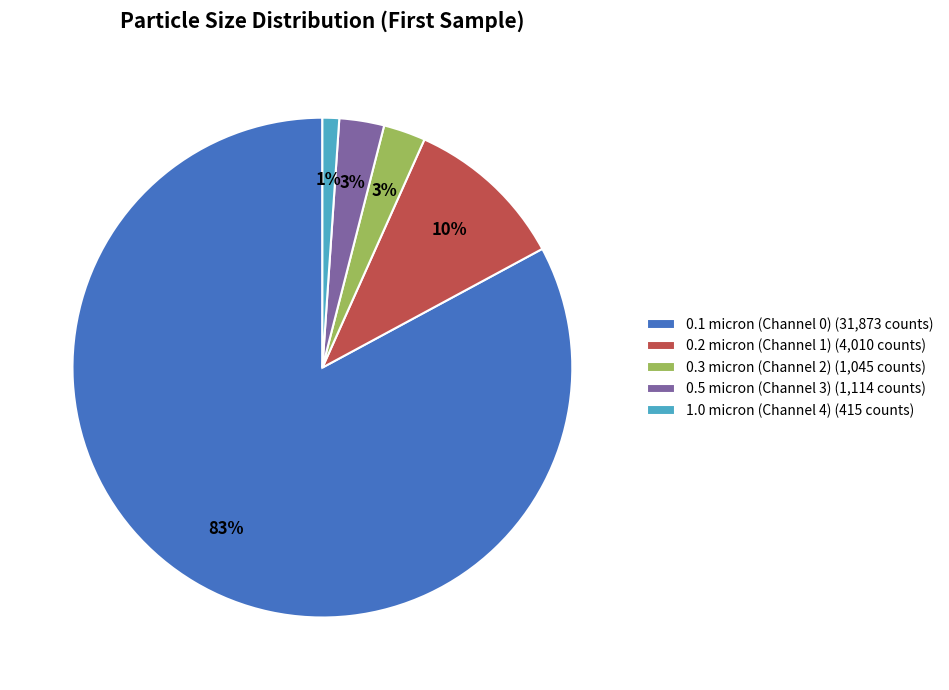

True or false: 0.1 micron (Channel 0) (31,873 counts) accounts for 83% of the total.

True